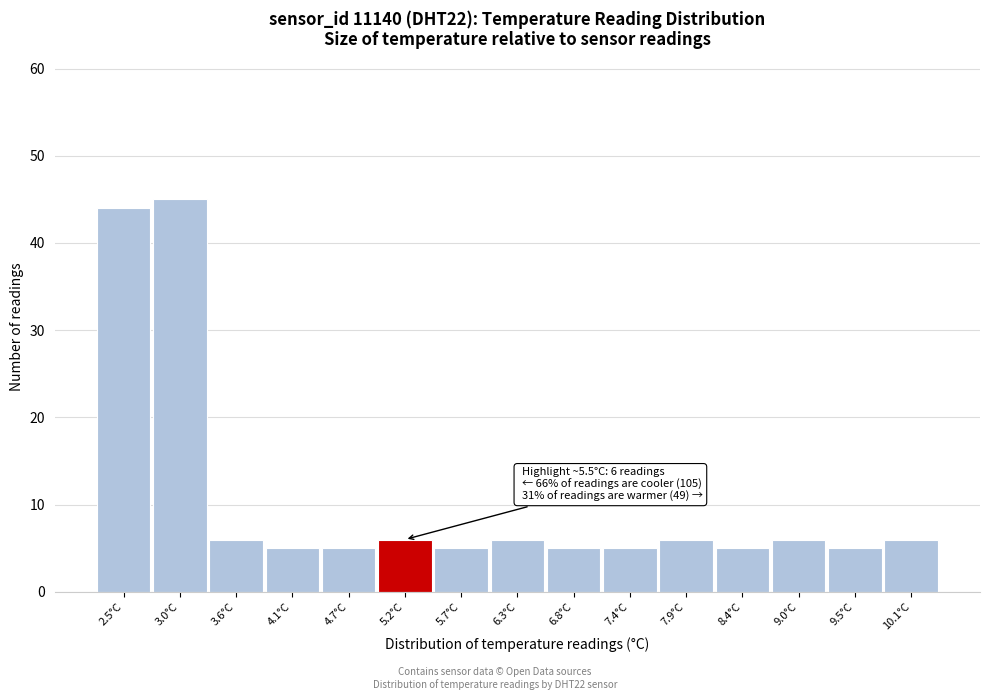

Reading left to right, list all the values displayed in this chart.

44	45	6	5	5	6	5	6	5	5	6	5	6	5	6